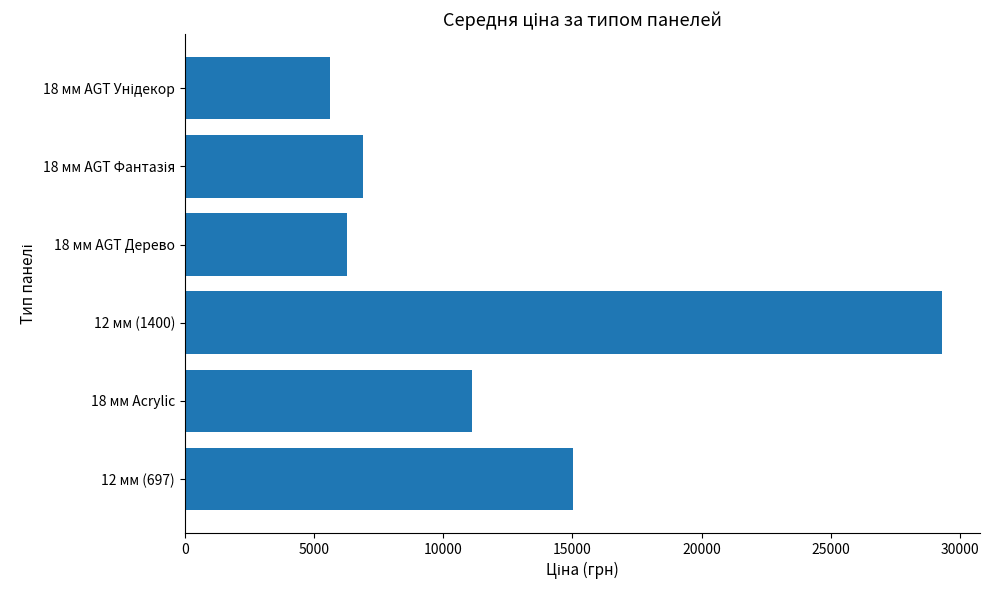

What is the maximum value shown in the chart?

29294.9